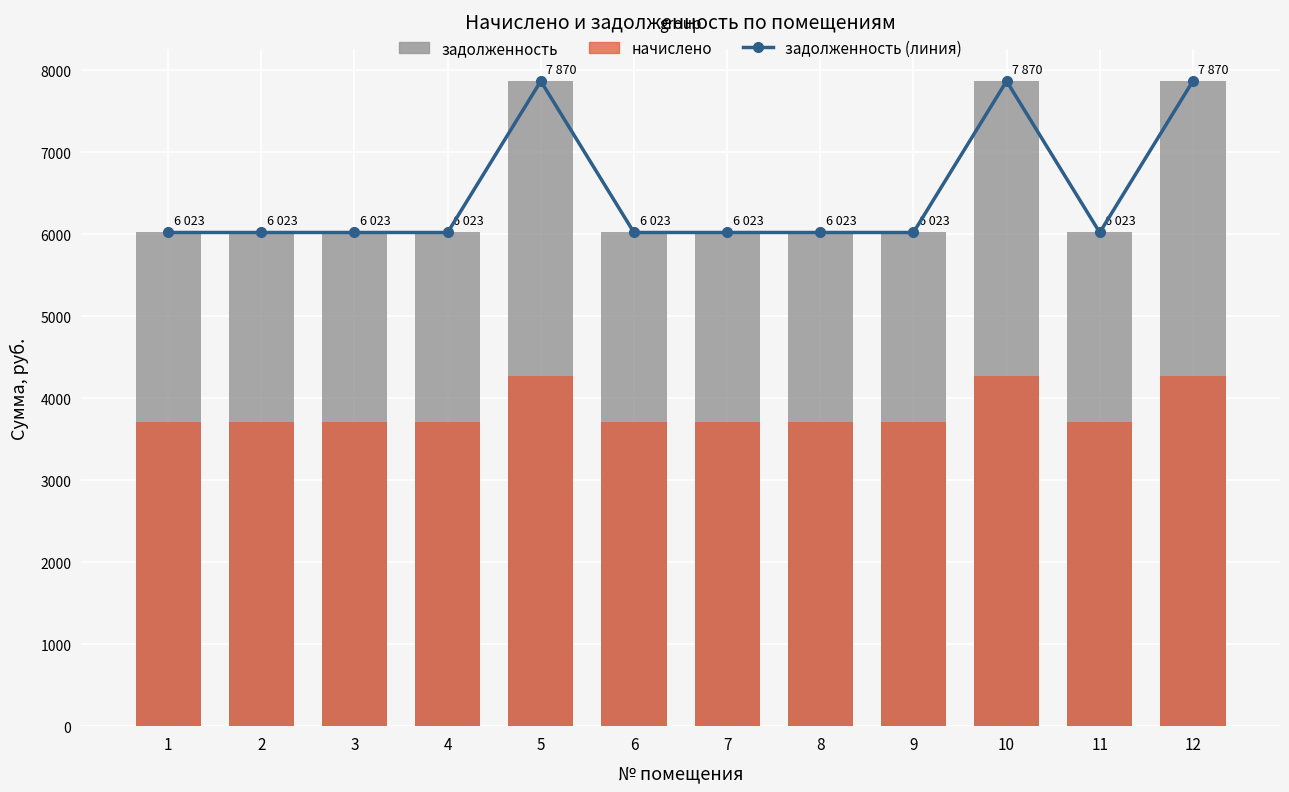

What is the difference between the highest and lowest values at 11?

2307.4